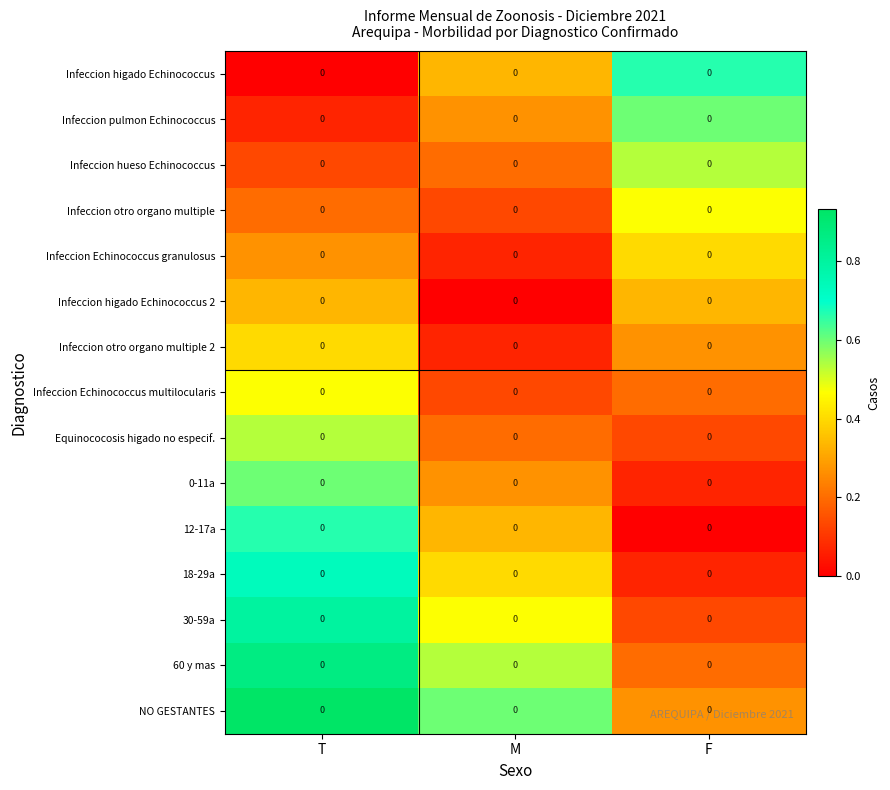

List the series in order of their peak value, highest first.

NO GESTANTES, 60 y mas, 30-59a, 18-29a, Infeccion higado Echinococcus, 12-17a, Infeccion pulmon Echinococcus, 0-11a, Infeccion hueso Echinococcus, Equinococosis higado no especif., Infeccion otro organo multiple, Infeccion Echinococcus multilocularis, Infeccion Echinococcus granulosus, Infeccion otro organo multiple 2, Infeccion higado Echinococcus 2